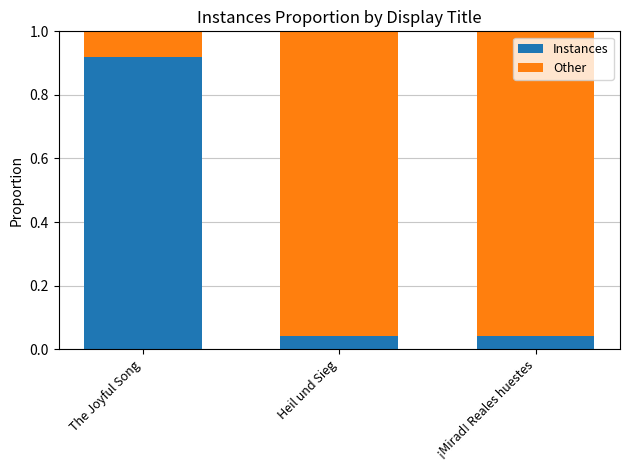

Which category has the highest value in the Instances series?

The Joyful Song